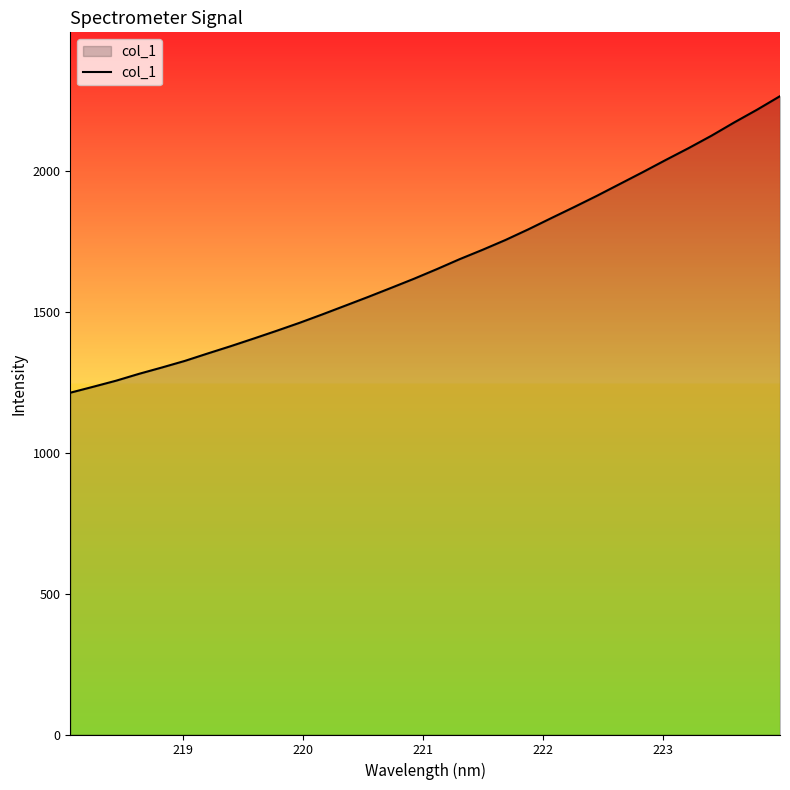

True or false: there are more than 1 points higher than both neighbors.

False